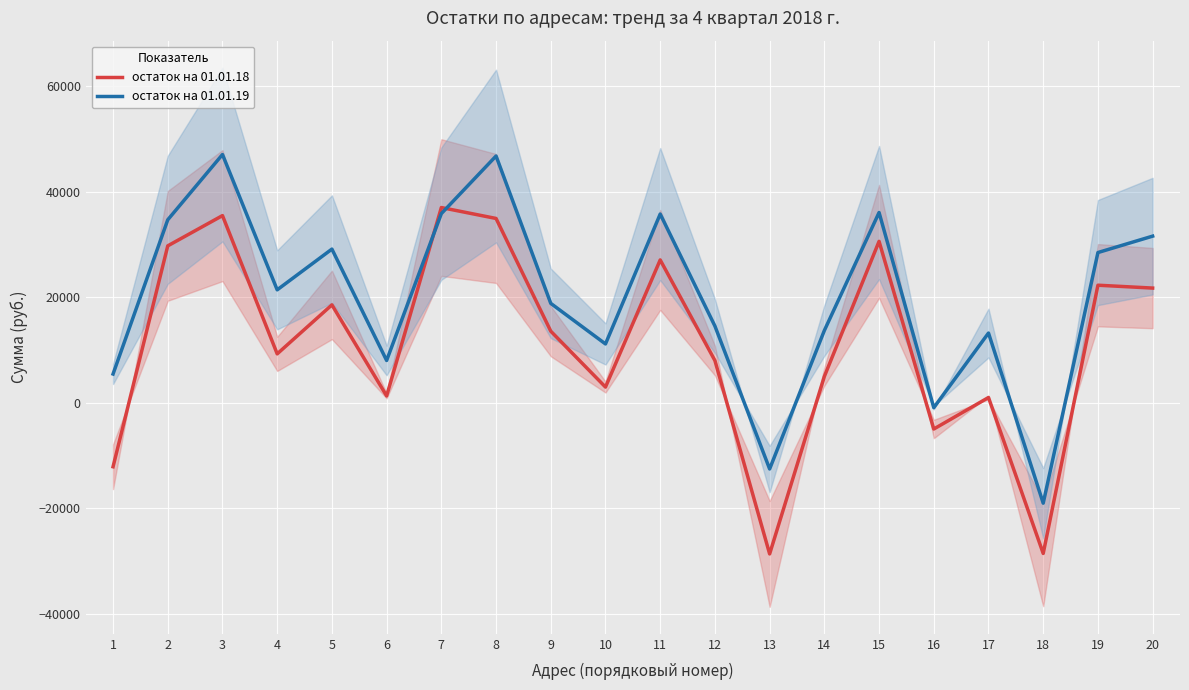

What is the difference between the остаток на 01.01.19 values at 14 and 5?

15430.6